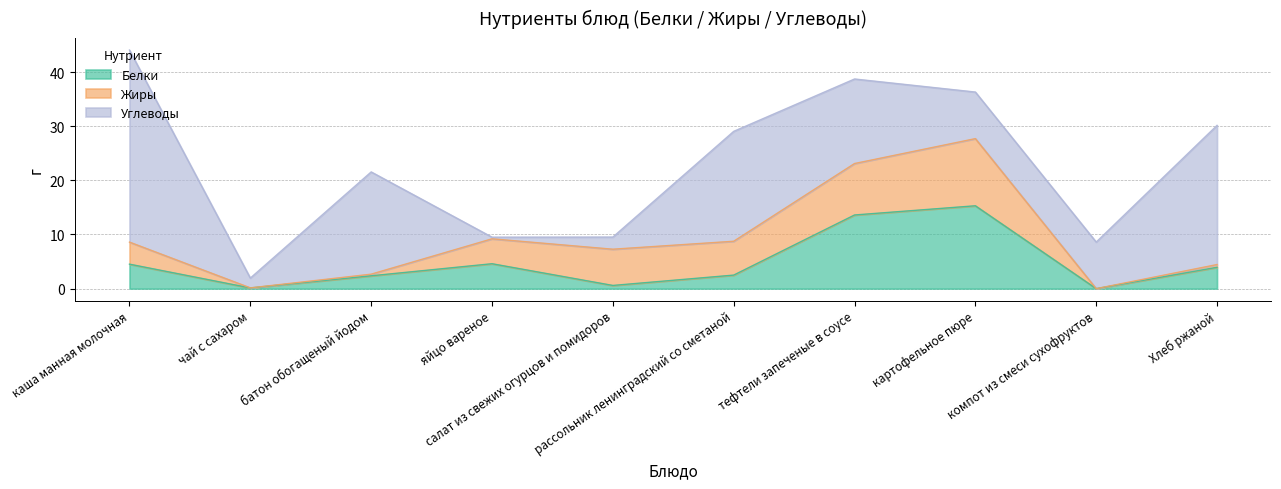

Reading left to right, list all the values displayed in this chart.

Белки: каша манная молочная=4.5	чай с сахаром=0.1	батон обогащеный йодом=2.4	яйцо вареное=4.6	салат из свежих огурцов и помидоров=0.6	рассольник ленинградский со сметаной=2.5	тефтели запеченые в соусе=13.6	картофельное пюре=15.3	компот из смеси сухофруктов=0.0	Хлеб ржаной=3.9
Жиры: каша манная молочная=4.1	чай с сахаром=0.0	батон обогащеный йодом=0.3	яйцо вареное=4.6	салат из свежих огурцов и помидоров=6.7	рассольник ленинградский со сметаной=6.2	тефтели запеченые в соусе=9.5	картофельное пюре=12.4	компот из смеси сухофруктов=0.0	Хлеб ржаной=0.5
Углеводы: каша манная молочная=35.5	чай с сахаром=1.8	батон обогащеный йодом=18.9	яйцо вареное=0.3	салат из свежих огурцов и помидоров=2.2	рассольник ленинградский со сметаной=20.3	тефтели запеченые в соусе=15.6	картофельное пюре=8.6	компот из смеси сухофруктов=8.6	Хлеб ржаной=25.7